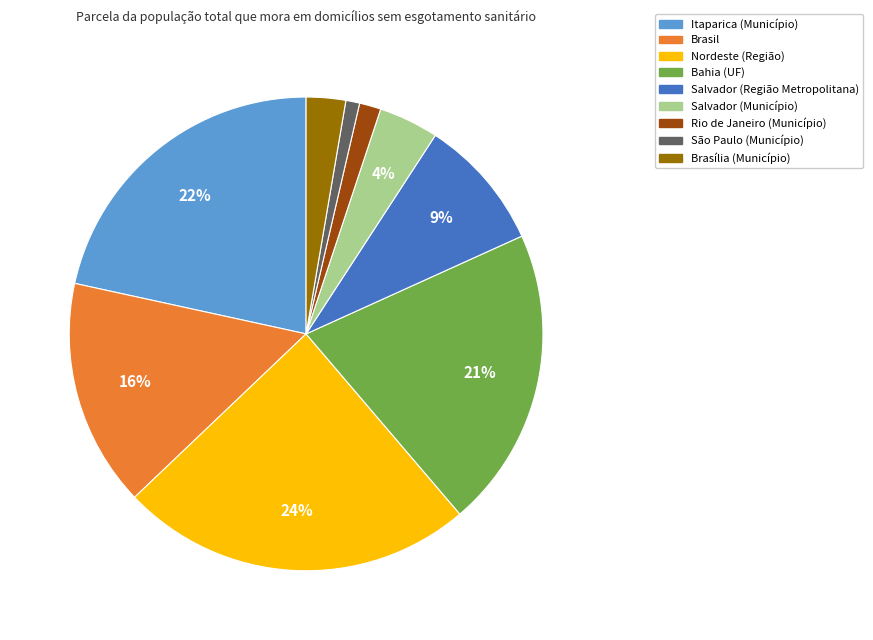

How many slices are in this pie chart?

9